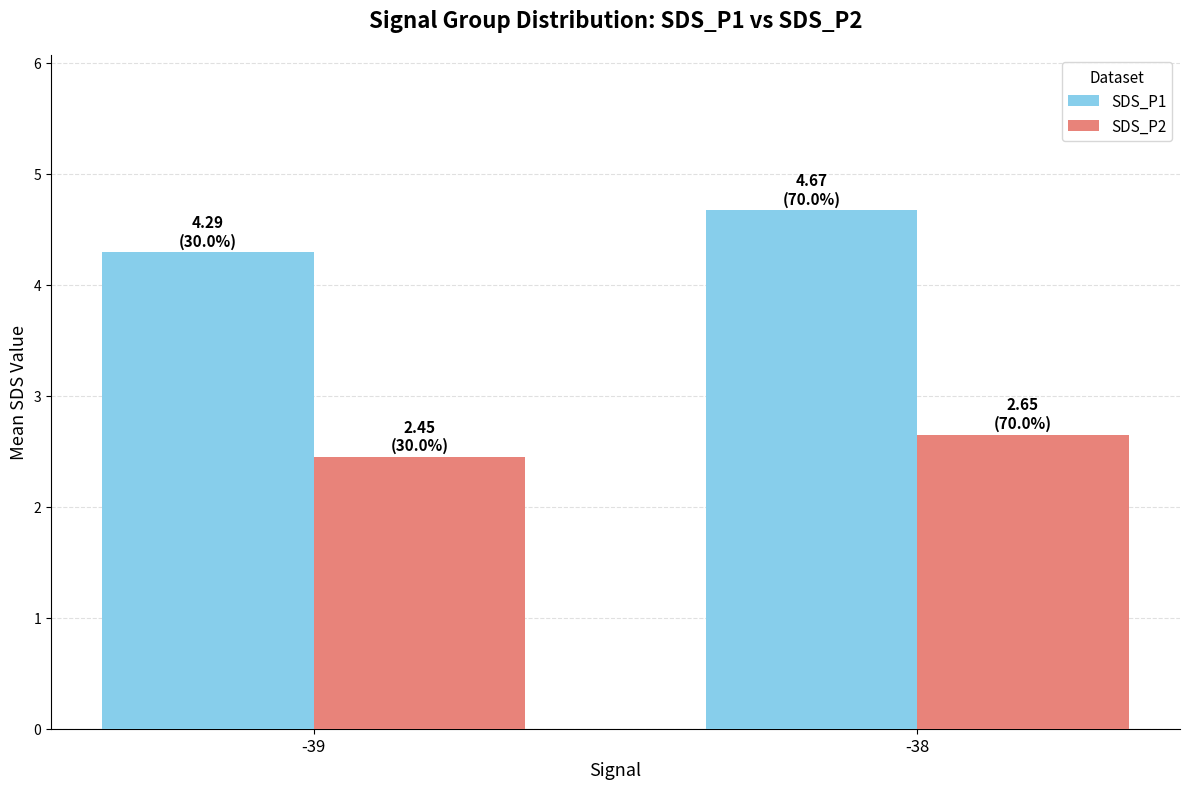

Count the SDS_P1 values in the range 4 to 5.

2